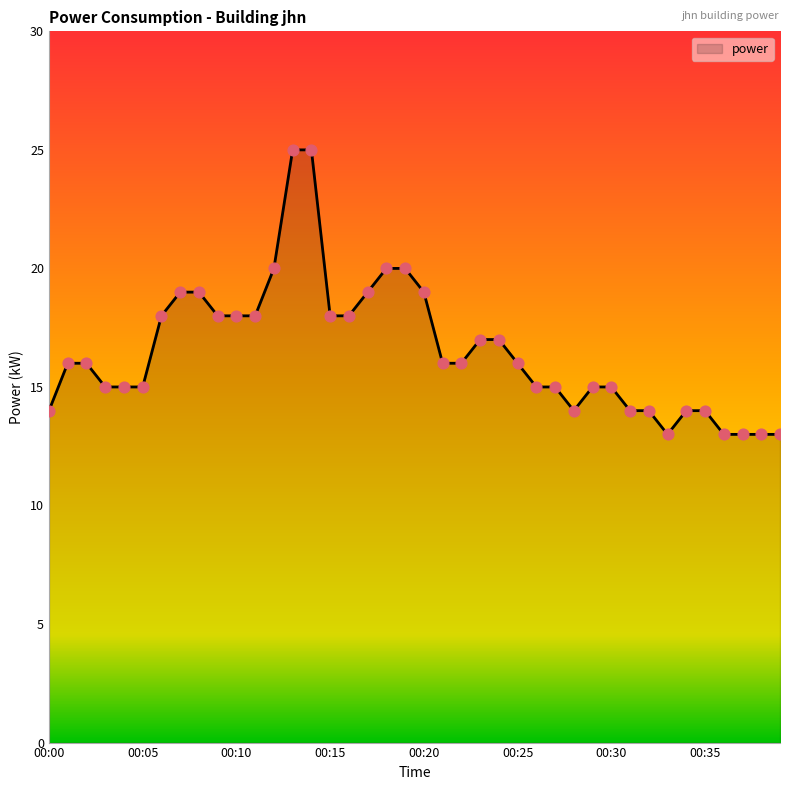

What is the difference between the maximum and minimum values?

12